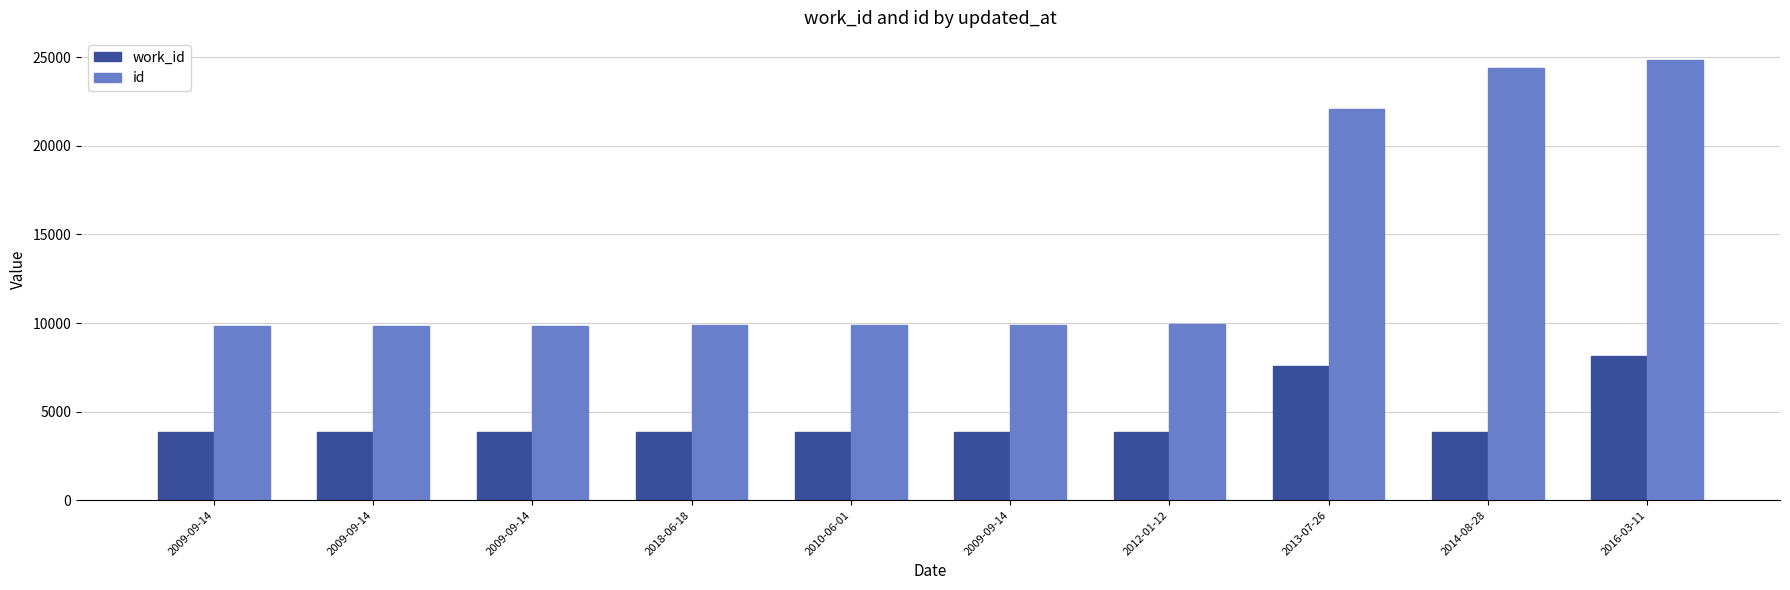

How many groups of bars are there?

10